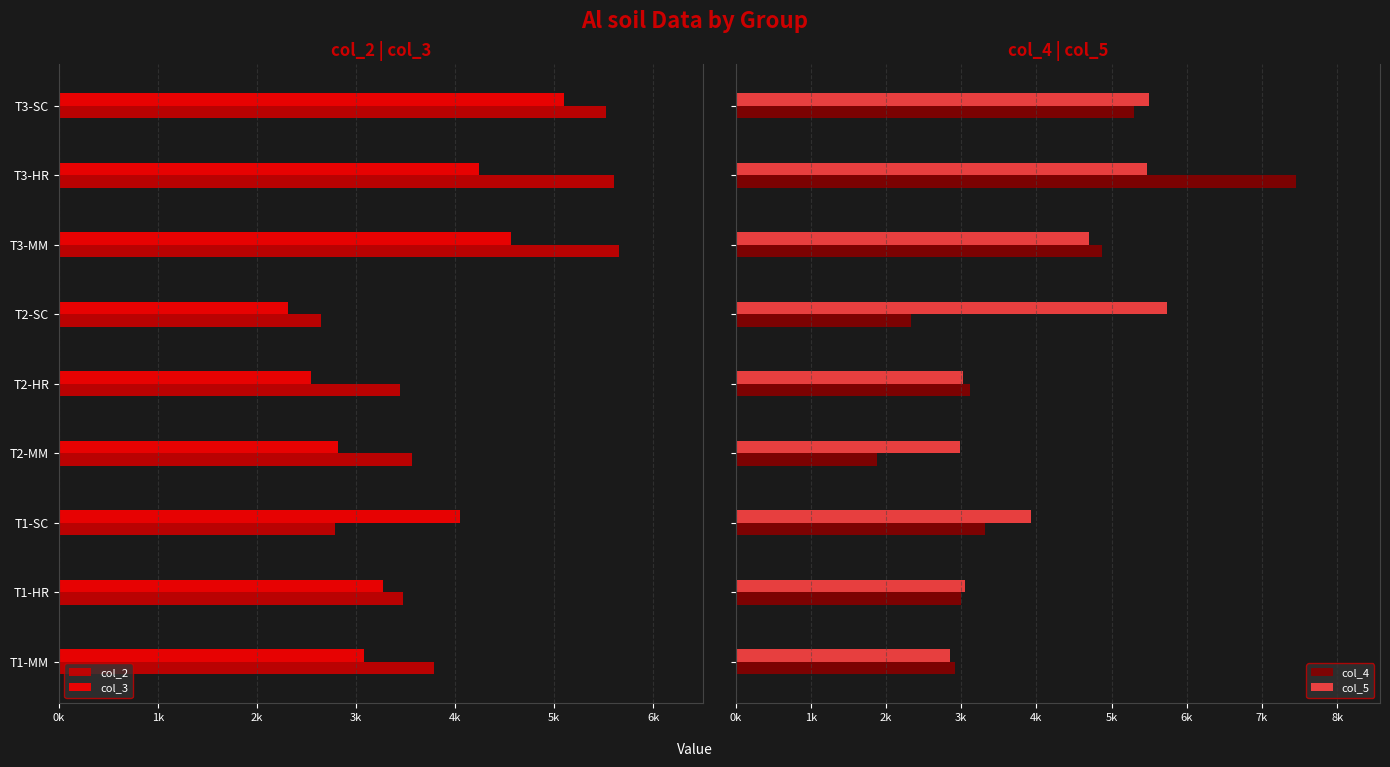

The value of col_5 at T2-SC is 5730.0. True or false?

True